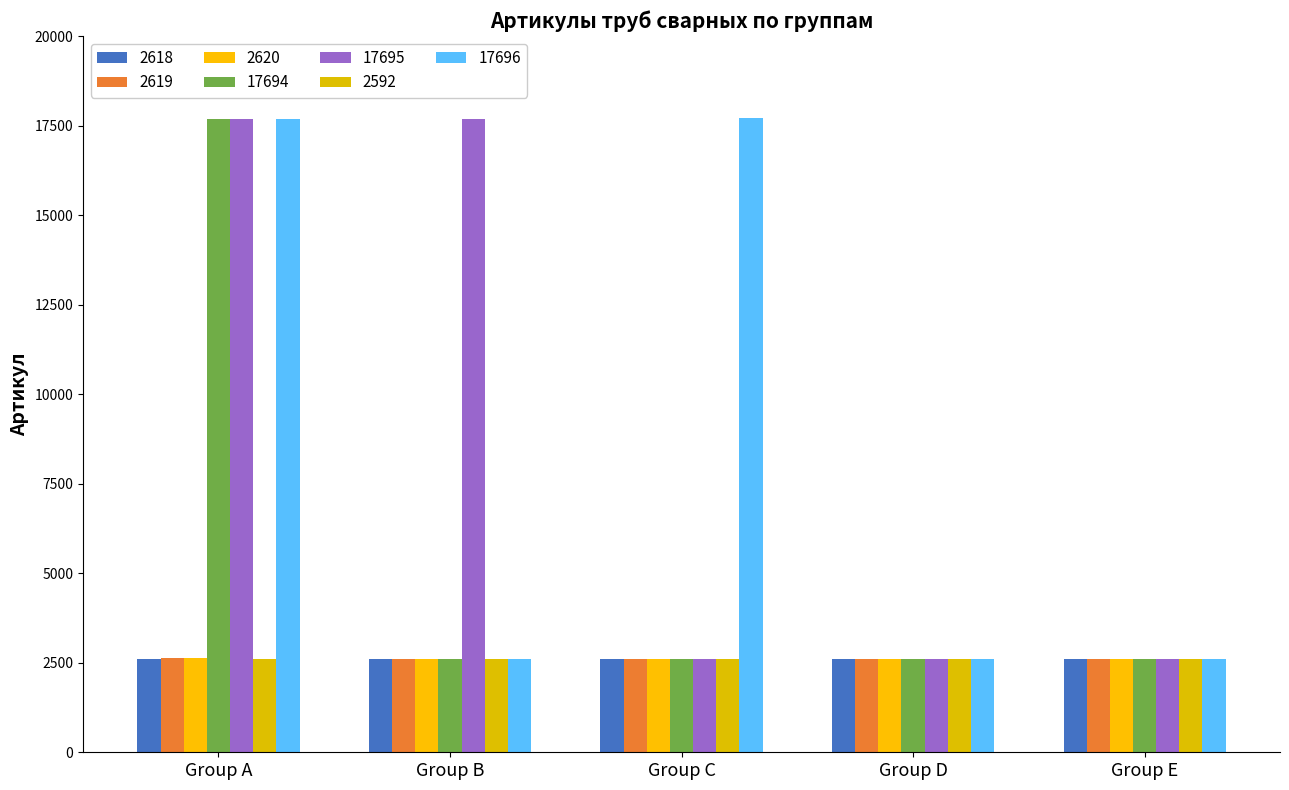

How many bars are there in each group?

7